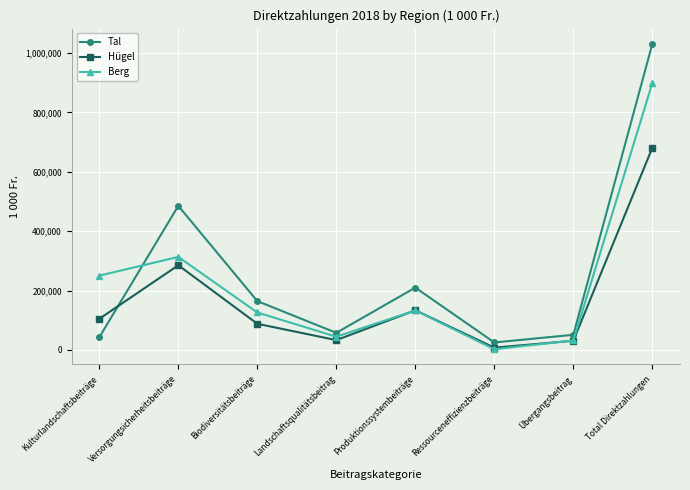

What is the label of the 4th point from the left?

Landschaftsqualitätsbeitrag